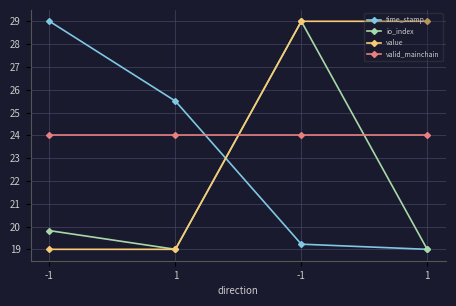

Where is the first local maximum for io_index?

-1